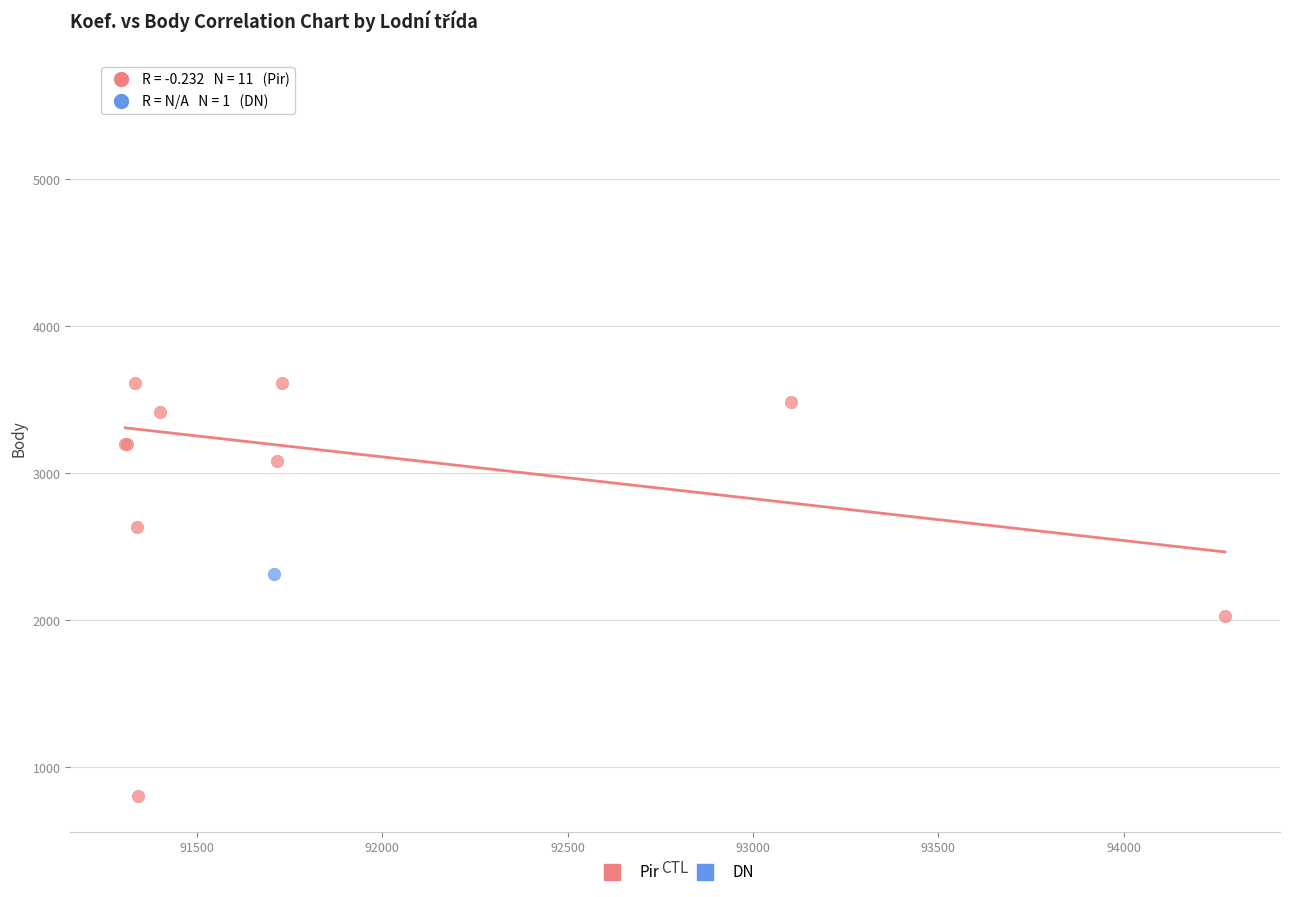

What are all the series names shown in the legend?

Pir, DN